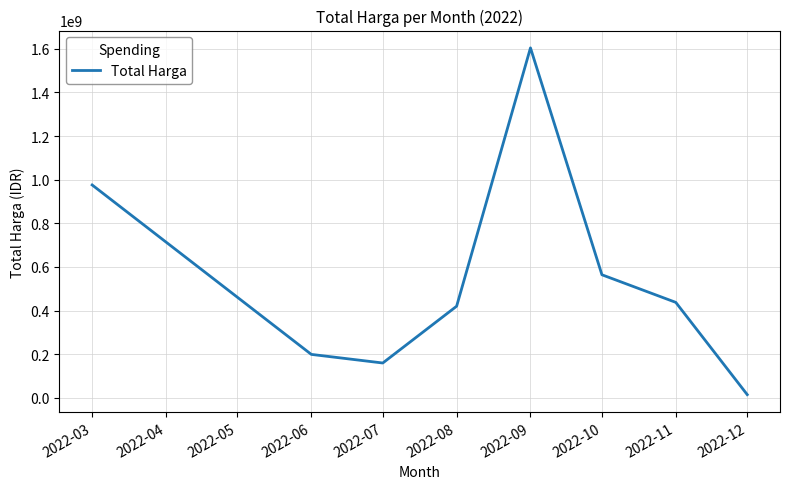

True or false: the data shows 22838245 at 2022-10.

False